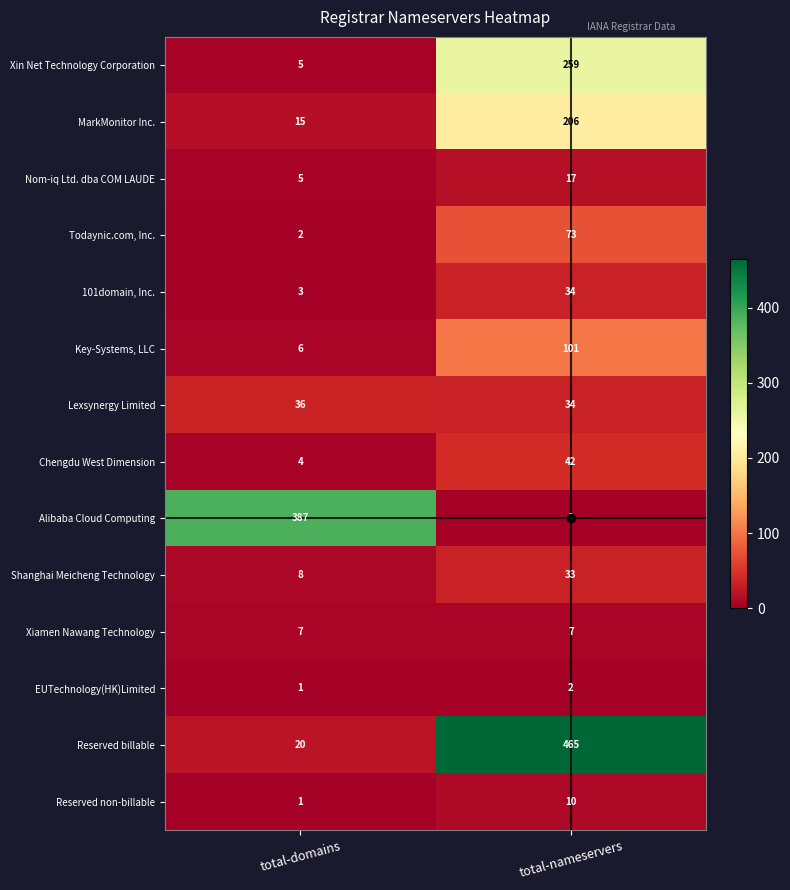

What is the maximum value shown in the chart?

465